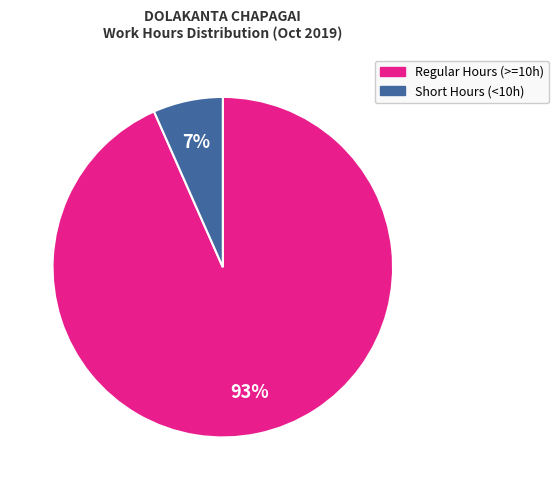

Does any single category account for the majority?

Yes